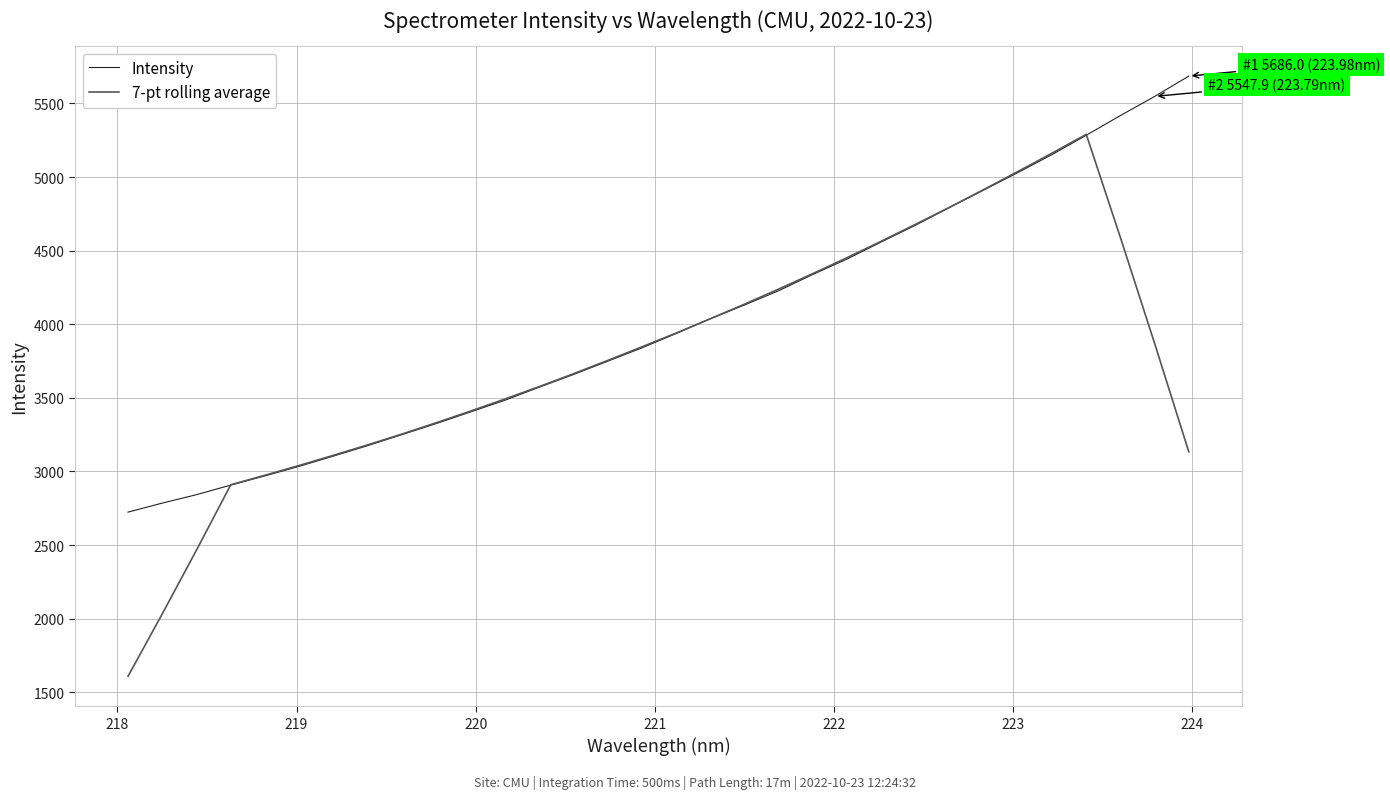

Which series has the largest total across all categories?

Intensity